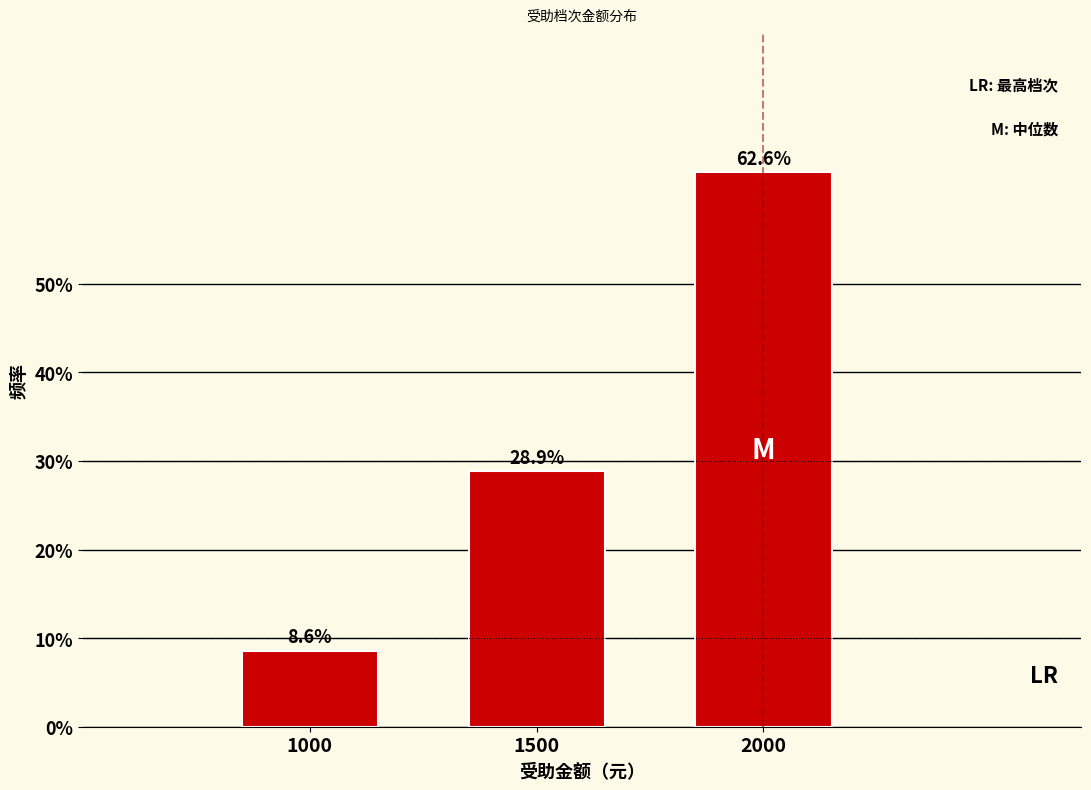

Reading left to right, what are all the values shown in this chart?

8.6	28.9	62.6